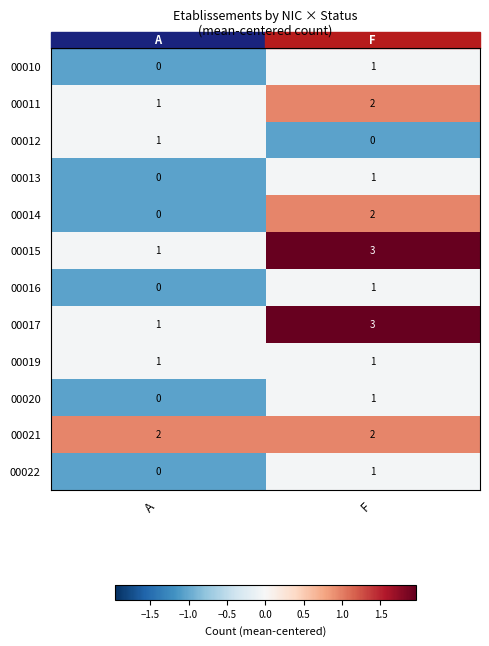

The value of 00011 at A is 1. True or false?

True